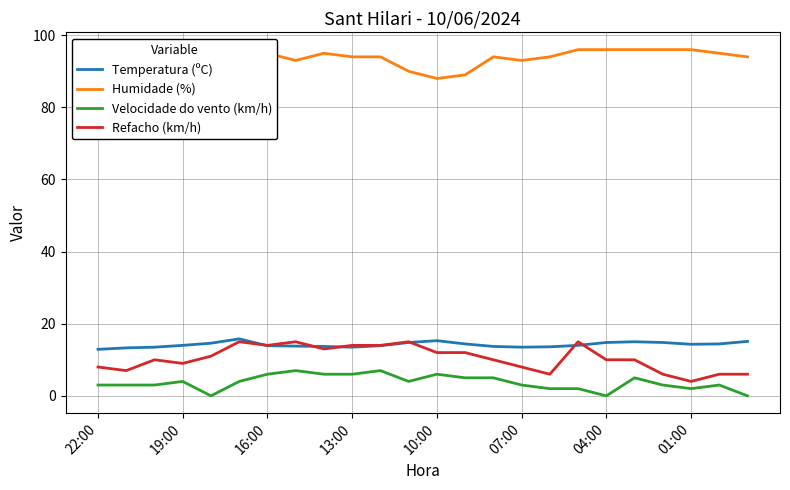

True or false: Refacho (km/h) and Velocidade do vento (km/h) intersect in this chart.

False